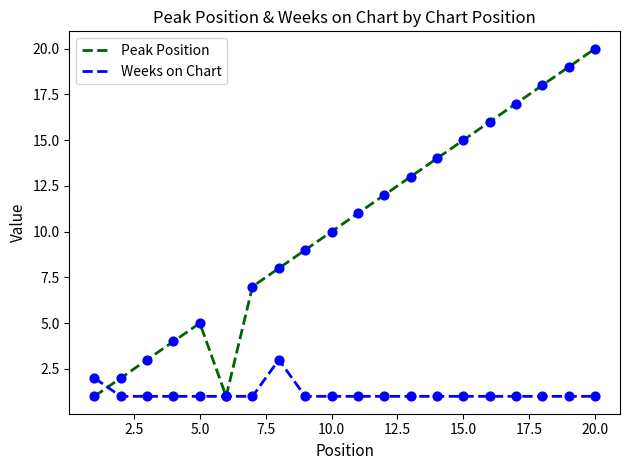

Which series has the largest total across all categories?

Peak Position